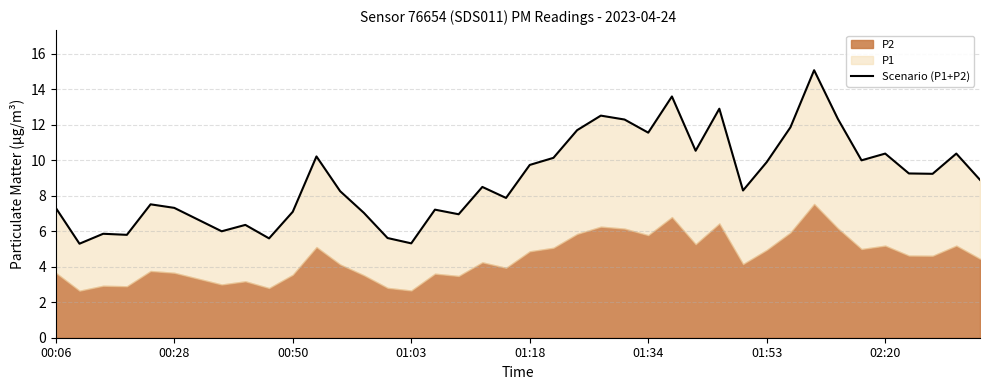

How many lines are shown in the chart?

1